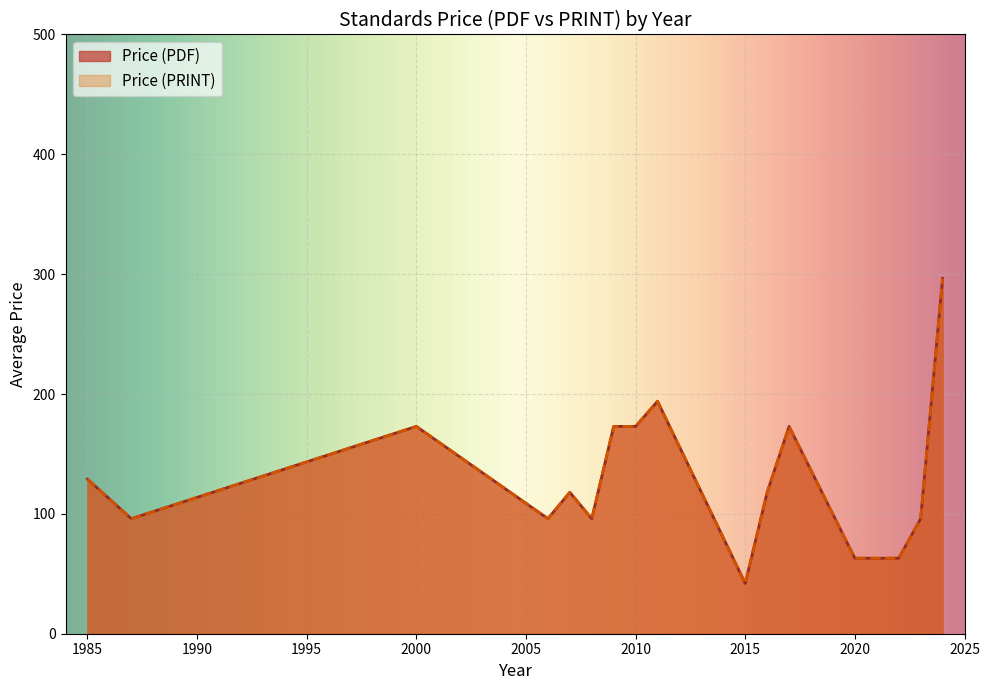

Which has a higher value, 2010 or 2000?

2010